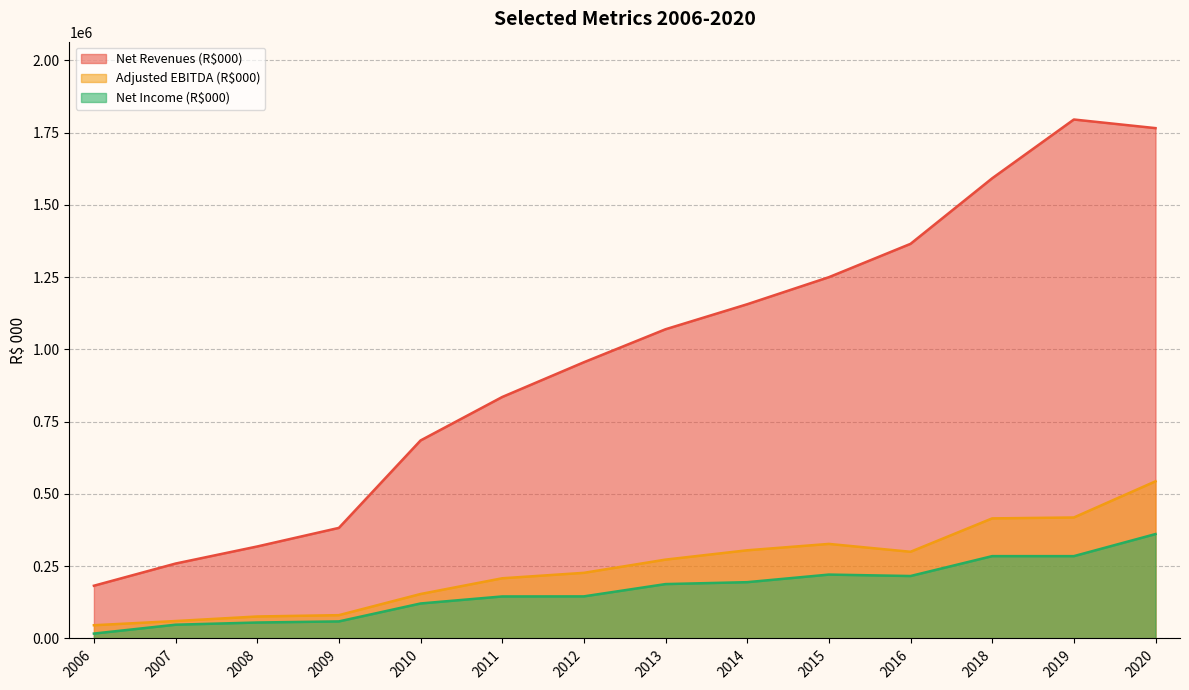

Which label corresponds to the largest value in the chart?

2019